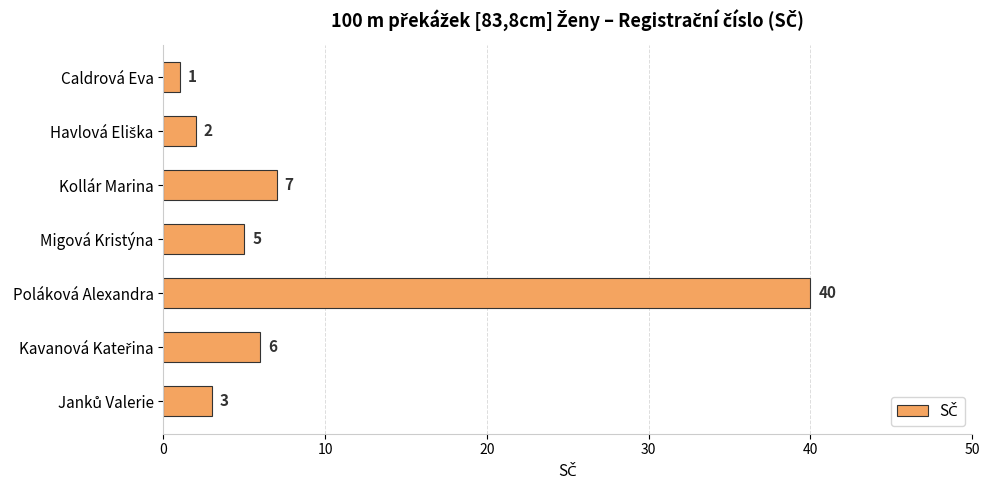

True or false: the data shows 2 at Kollár Marina.

False